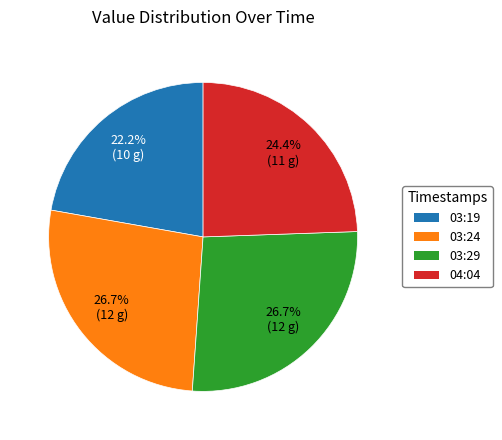

Do 03:29 and 04:04 together represent more than half of the pie?

Yes